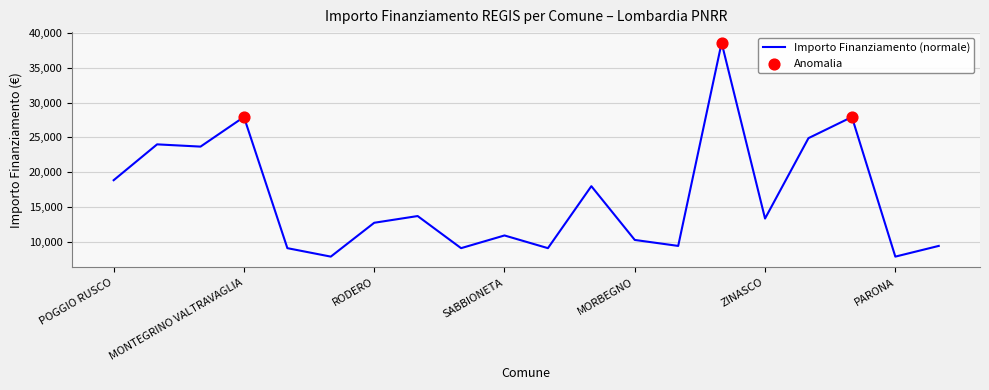

What is the smallest value displayed?

7891